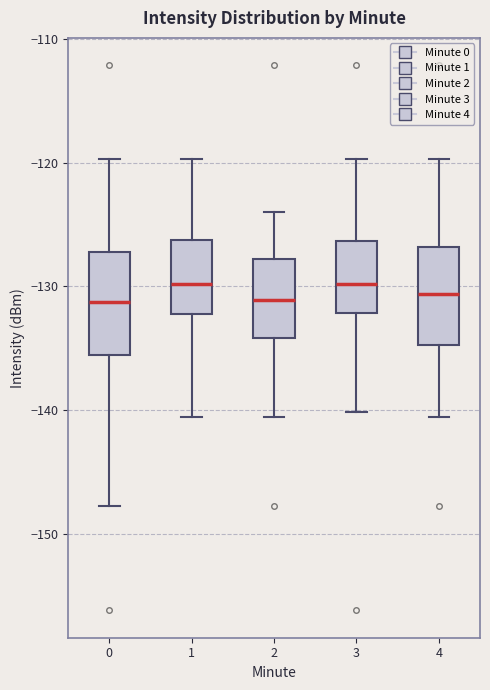

Reading left to right, transcribe this box plot: for each box, give where its median line is, the range the box spans, and where its two whiskers end, as read against the y-axis. The values are not printed on the chart, so give them approximately, as read against the axis.

0: median -131, box -136 to -127, whiskers -148 to -120
1: median -130, box -132 to -126, whiskers -141 to -120
2: median -131, box -134 to -128, whiskers -141 to -124
3: median -130, box -132 to -126, whiskers -140 to -120
4: median -131, box -135 to -127, whiskers -141 to -120